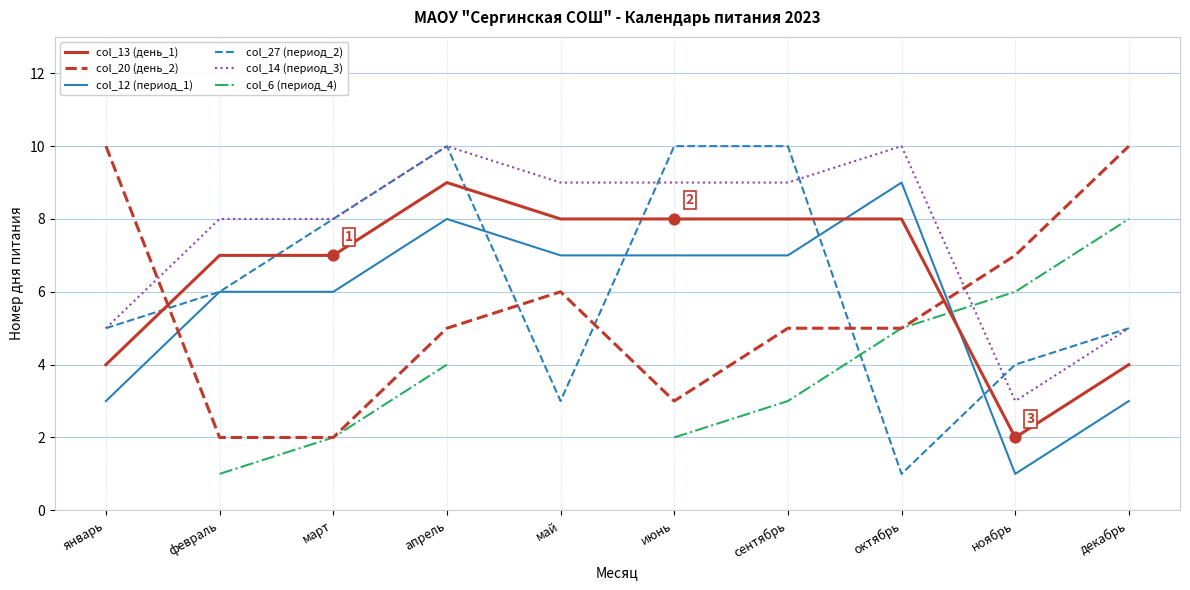

Is the value of col_13 (день_1) at февраль greater than the value of col_27 (период_2) at февраль?

Yes